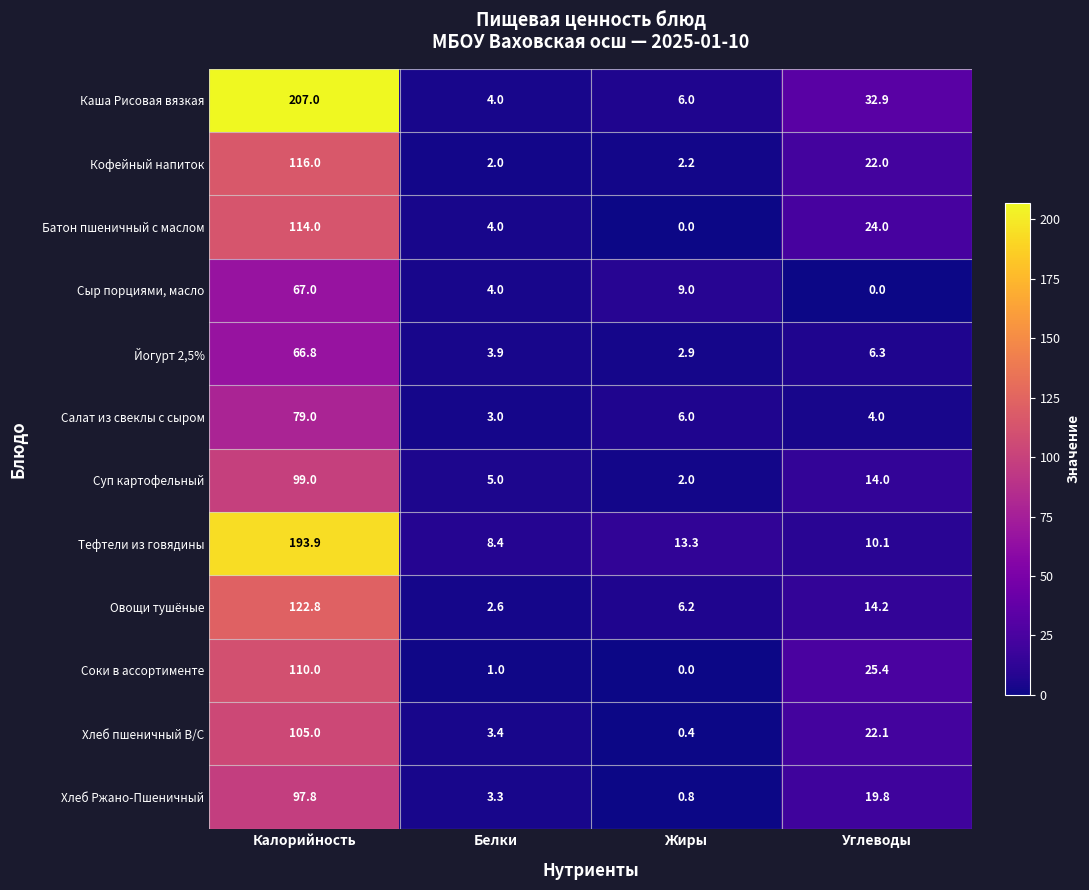

Rank the series by their maximum value, from highest to lowest.

Каша Рисовая вязкая, Тефтели из говядины, Овощи тушёные, Кофейный напиток, Батон пшеничный с маслом, Соки в ассортименте, Хлеб пшеничный В/С, Суп картофельный, Хлеб Ржано-Пшеничный, Салат из свеклы с сыром, Сыр порциями, масло, Йогурт 2,5%